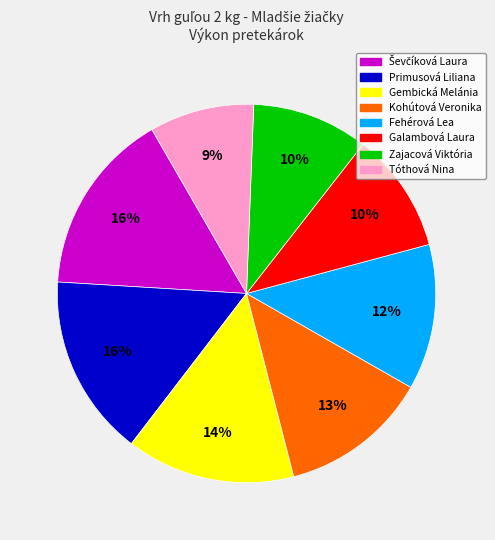

Is it true that Fehérová Lea is 4% of the pie?

False